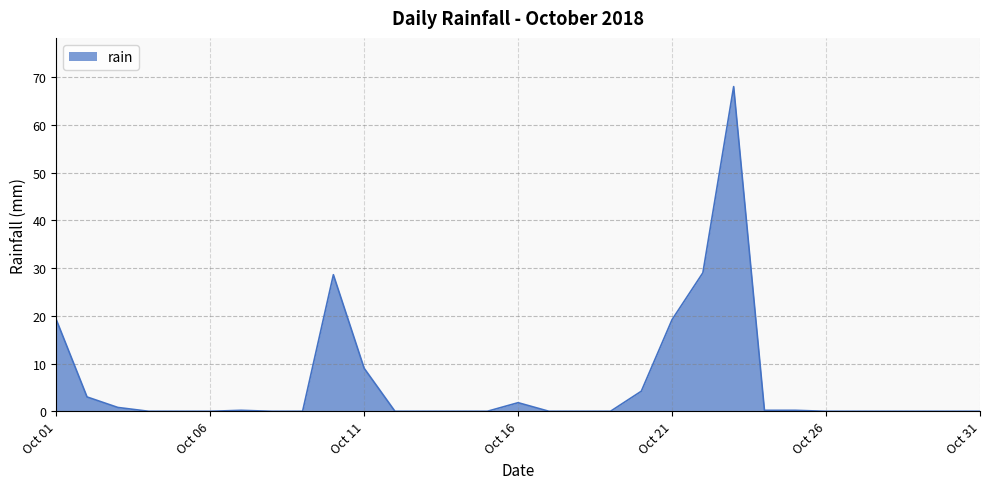

What is the difference between the maximum and minimum values?

68.0